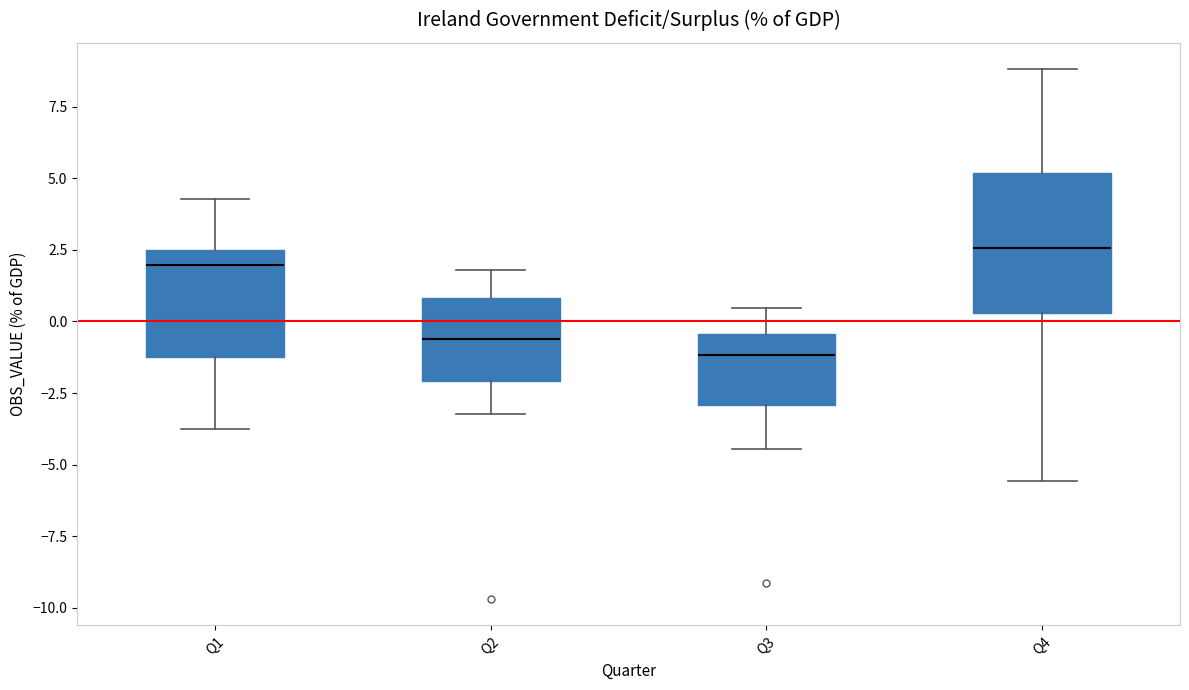

Comparing the boxes themselves (not the whiskers), which one is the tallest?

Q4